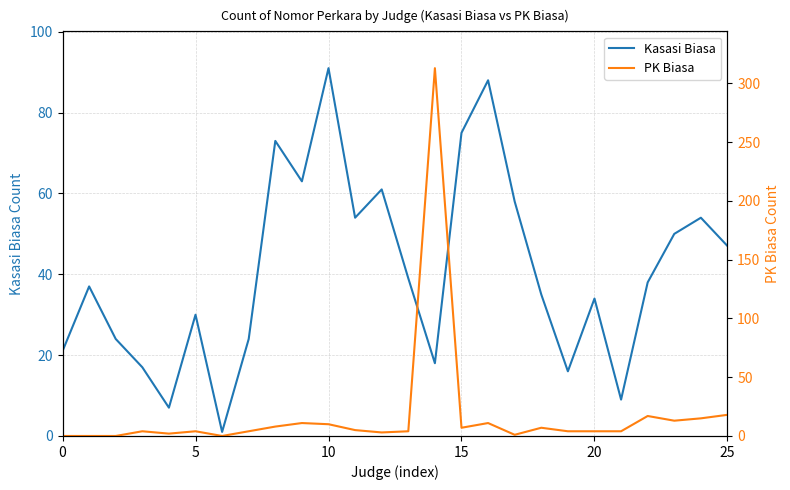

At how many categories does at least one series exceed 61?

6